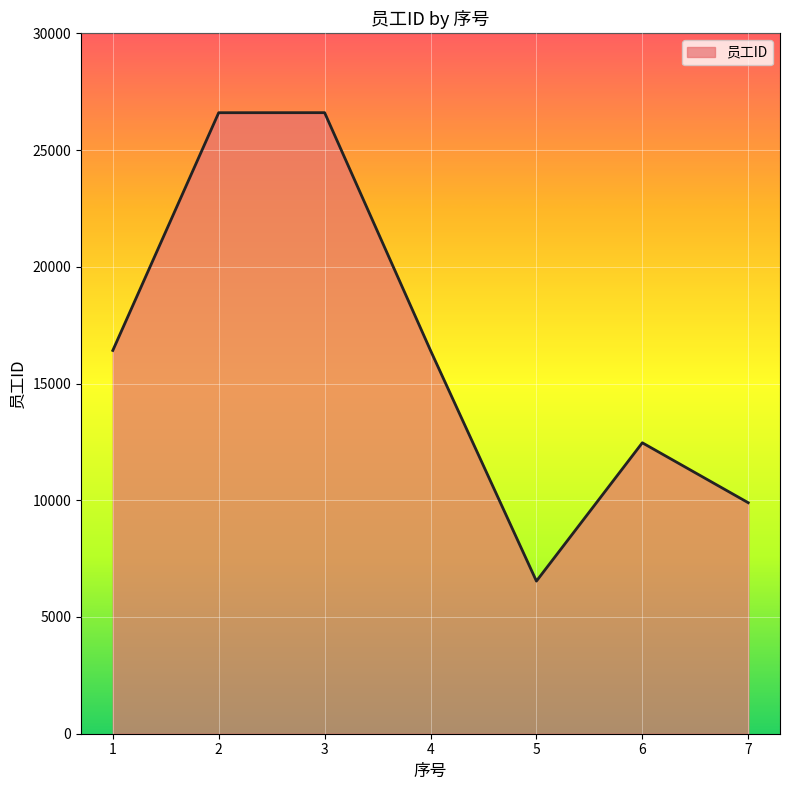

How many interior local peaks (higher than both neighbors) does the data have?

2